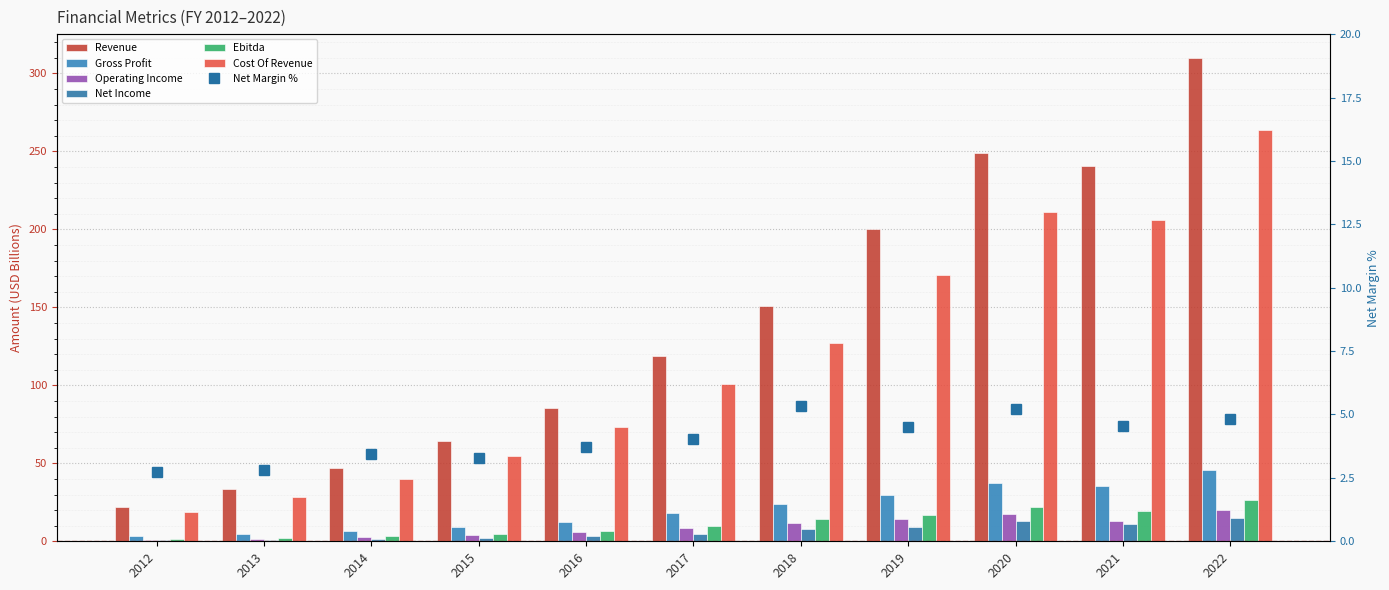

Which series has the largest range (max minus min)?

Revenue